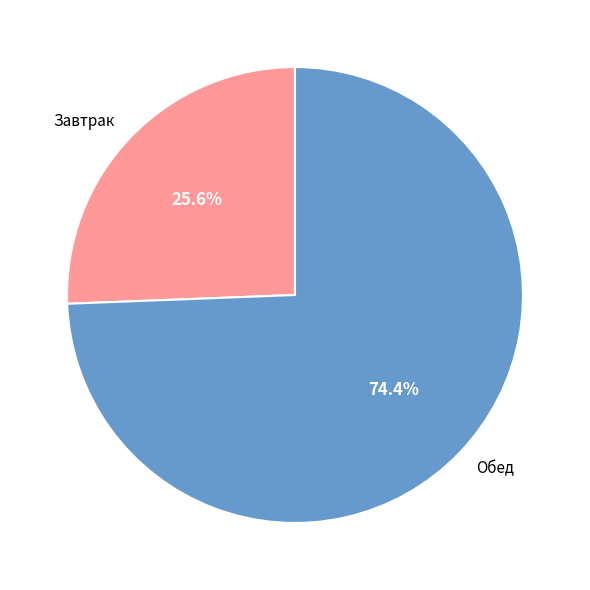

What percentage is NOT represented by Завтрак?

74.4%